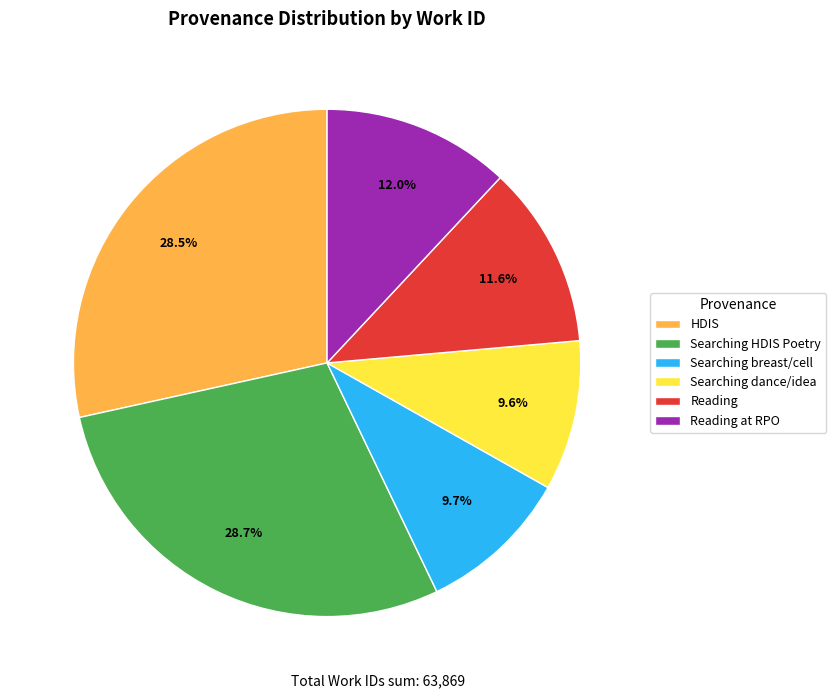

Which has a higher value, Searching HDIS Poetry or Reading at RPO?

Searching HDIS Poetry